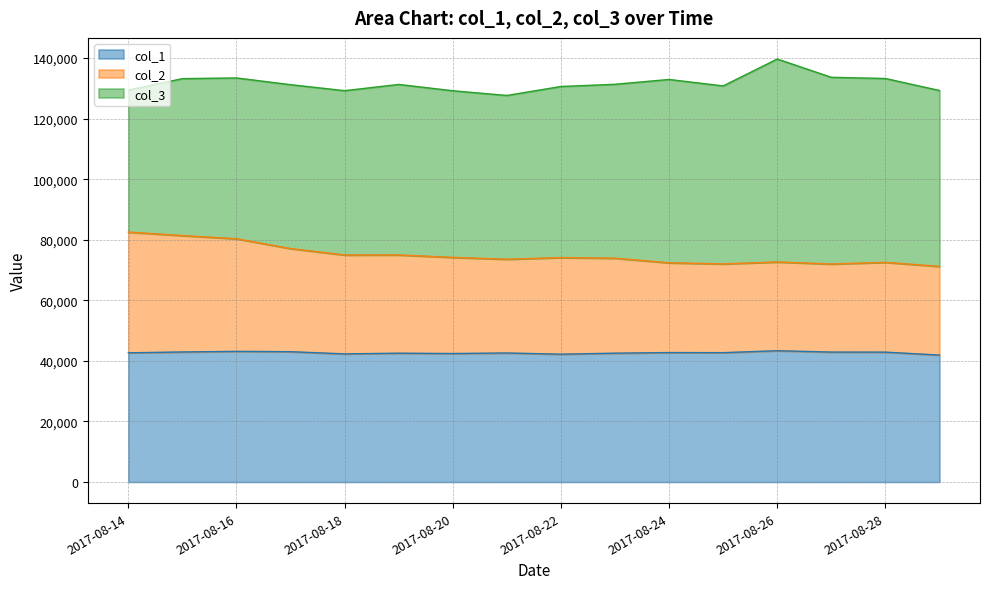

What is the minimum value for col_1?

41916